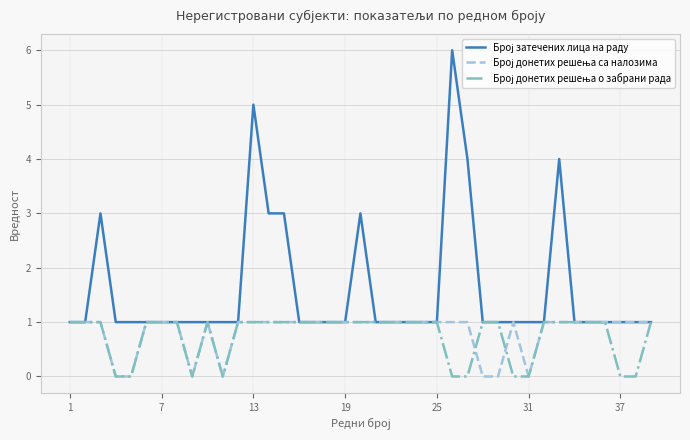

How many lines are shown in the chart?

3